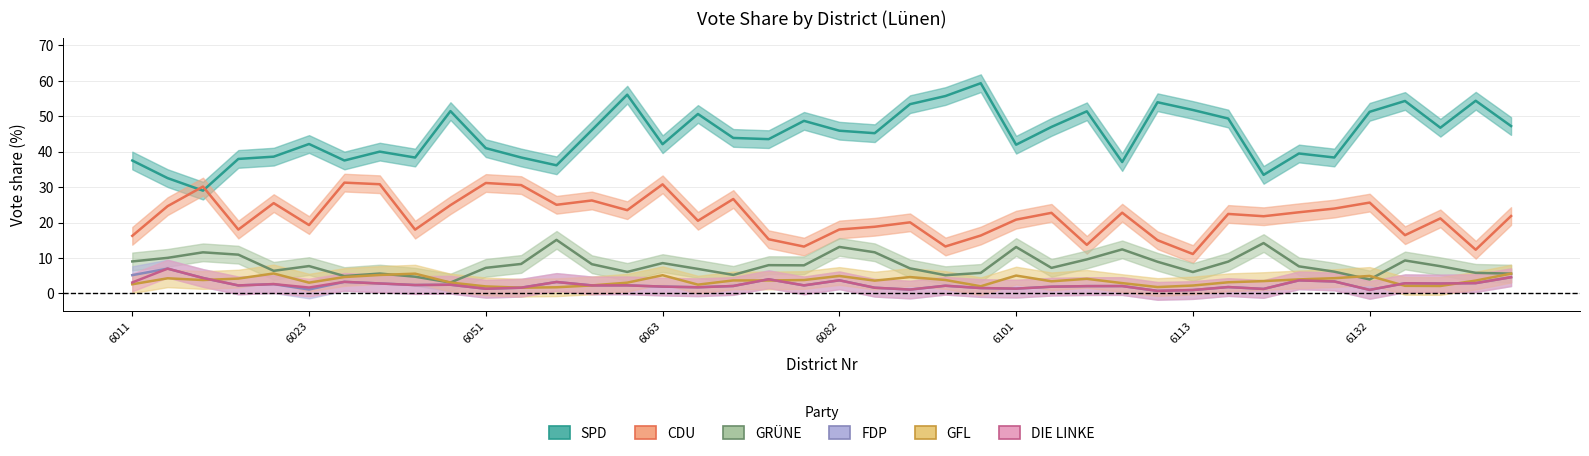

Where is the first local maximum for GFL?

6023